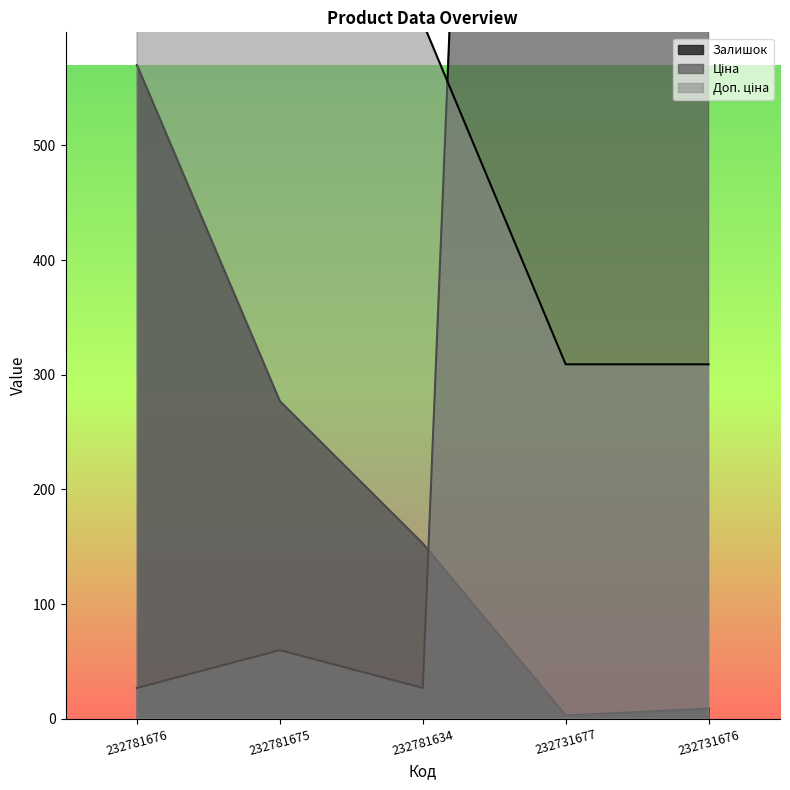

At how many categories does at least one series exceed 1862?

2